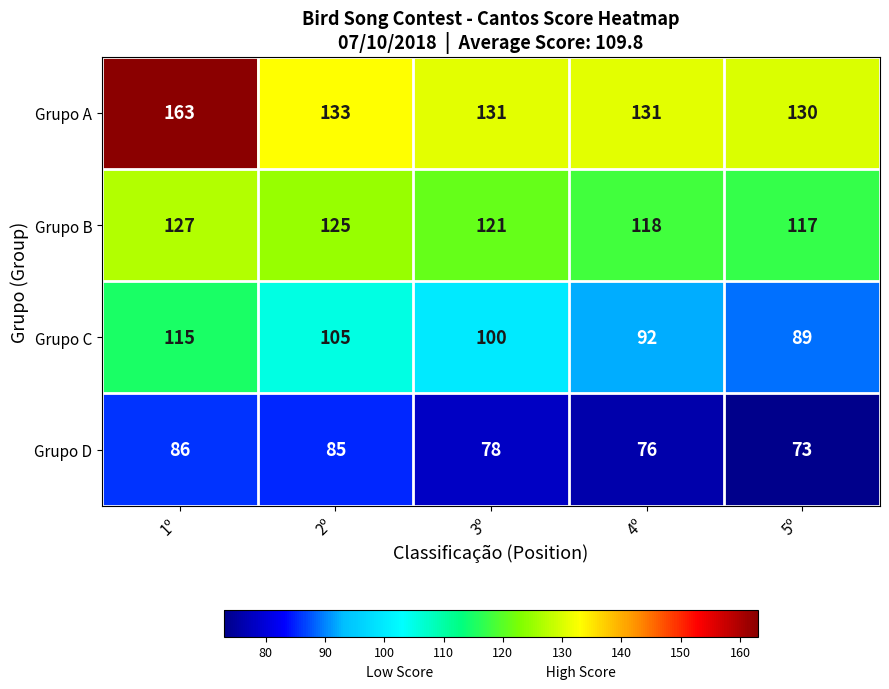

What is the minimum value shown in the chart?

73